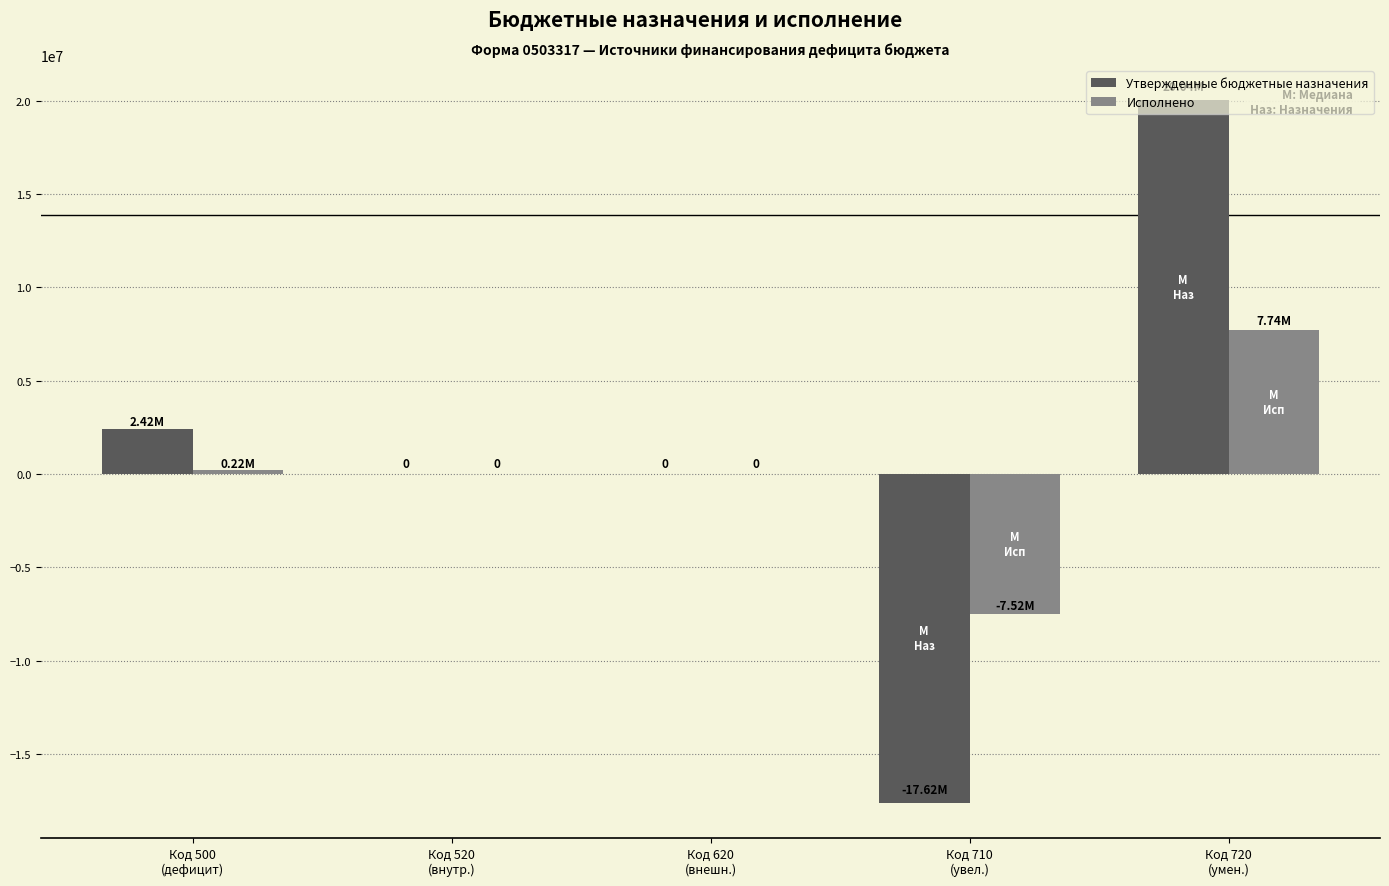

The Утвержденные бюджетные назначения series shows -8471433.4 at Код 710
(увел.). True or false?

False